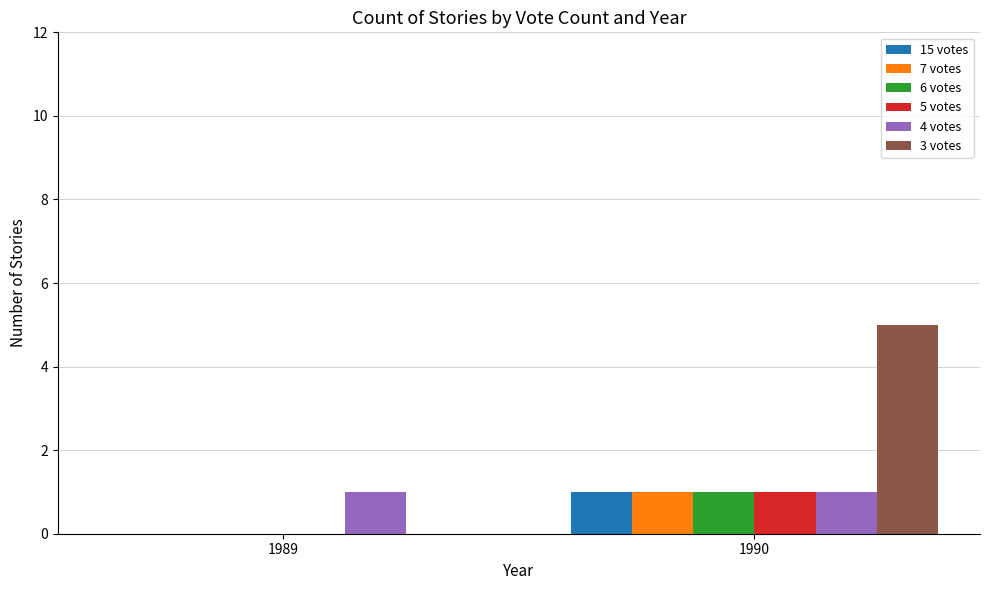

Count the number of data series in this chart.

6